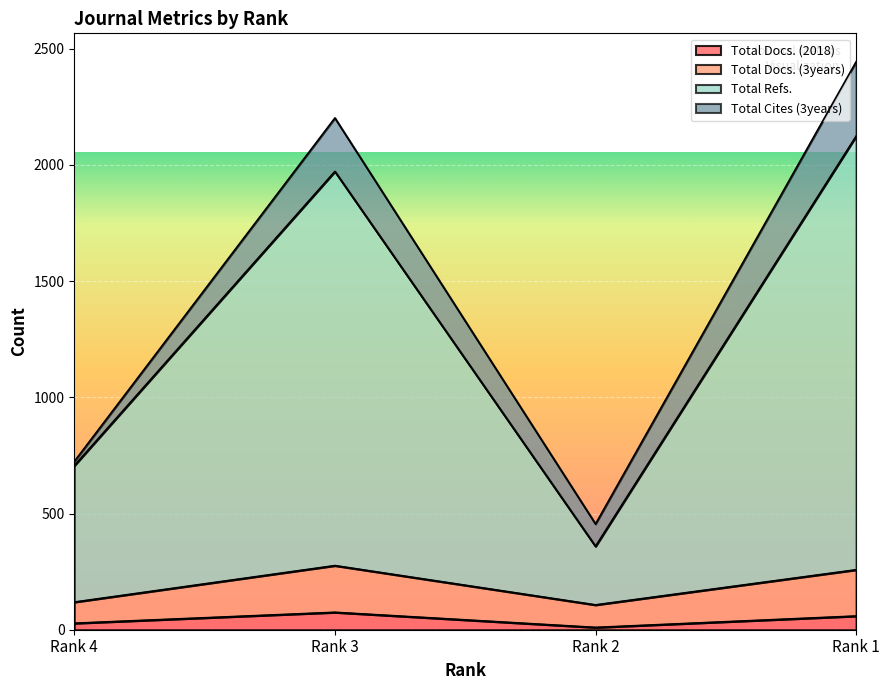

Is it true that Total Refs. equals 1972 at Rank 3?

True